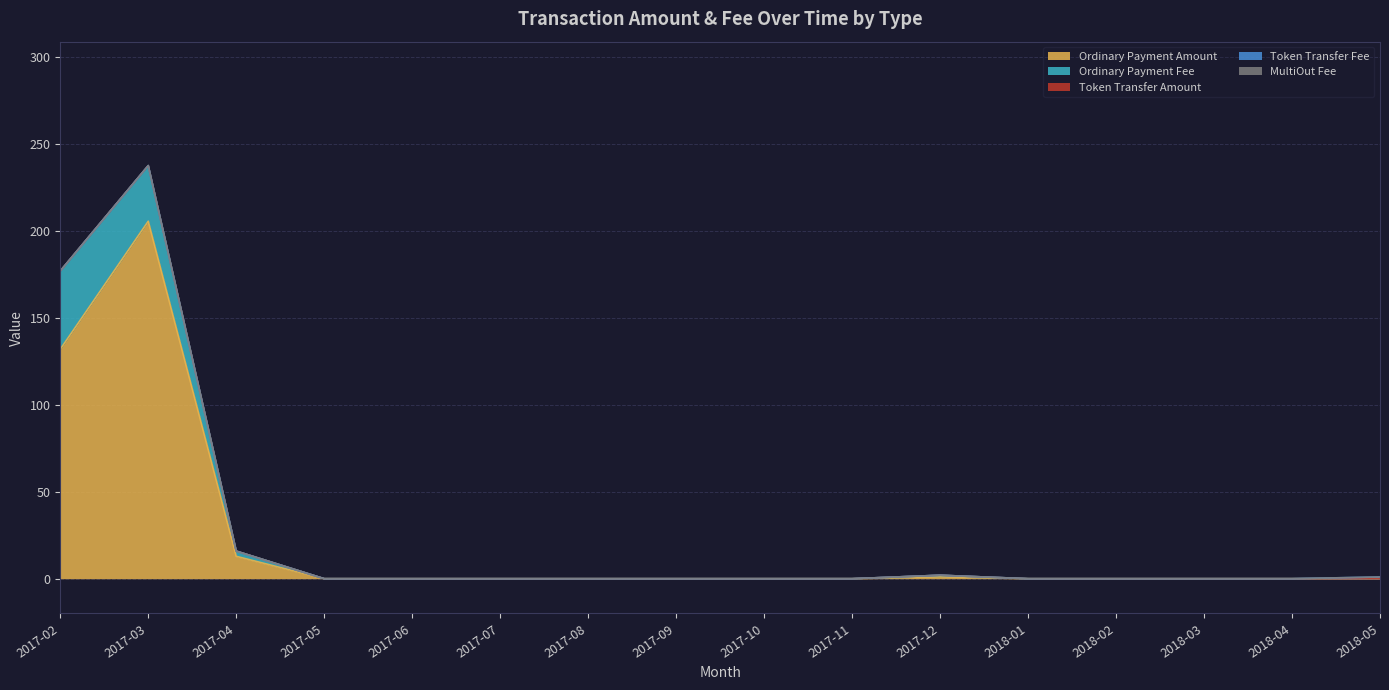

Reading right to left, extract all data points from this chart.

Ordinary Payment Amount: 0.0	0.0	0.0	0.0	0.0	1.0	0.0	0.0	0.0	0.0	0.0	0.0	0.0	12.9	205.6	132.0
Ordinary Payment Fee: 0.0	0.0	0.0	0.0	0.0	1.0	0.0	0.0	0.0	0.0	0.0	0.0	0.0	3.0	32.0	45.0
Token Transfer Amount: 0.0	0.0	0.0	0.0	0.0	0.0	0.0	0.0	0.0	0.0	0.0	0.0	0.0	0.0	0.0	0.0
Token Transfer Fee: 1.0	0.0	0.0	0.0	0.0	0.0	0.0	0.0	0.0	0.0	0.0	0.0	0.0	0.0	0.0	0.0
MultiOut Fee: 0.0	0.0	0.0	0.0	0.0	0.0	0.0	0.0	0.0	0.0	0.0	0.0	0.0	0.0	0.0	0.0